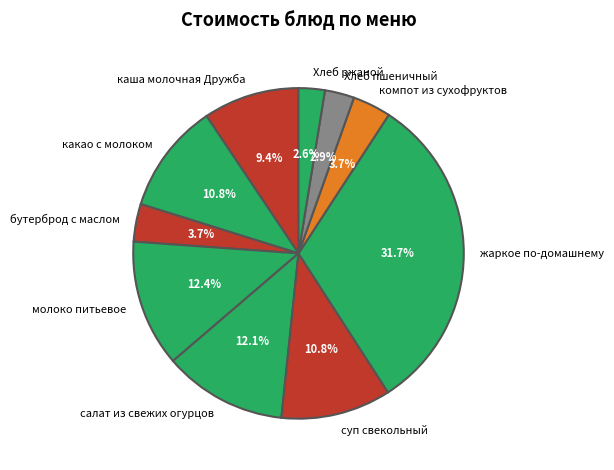

Which has a higher value, салат из свежих огурцов or каша молочная Дружба?

салат из свежих огурцов